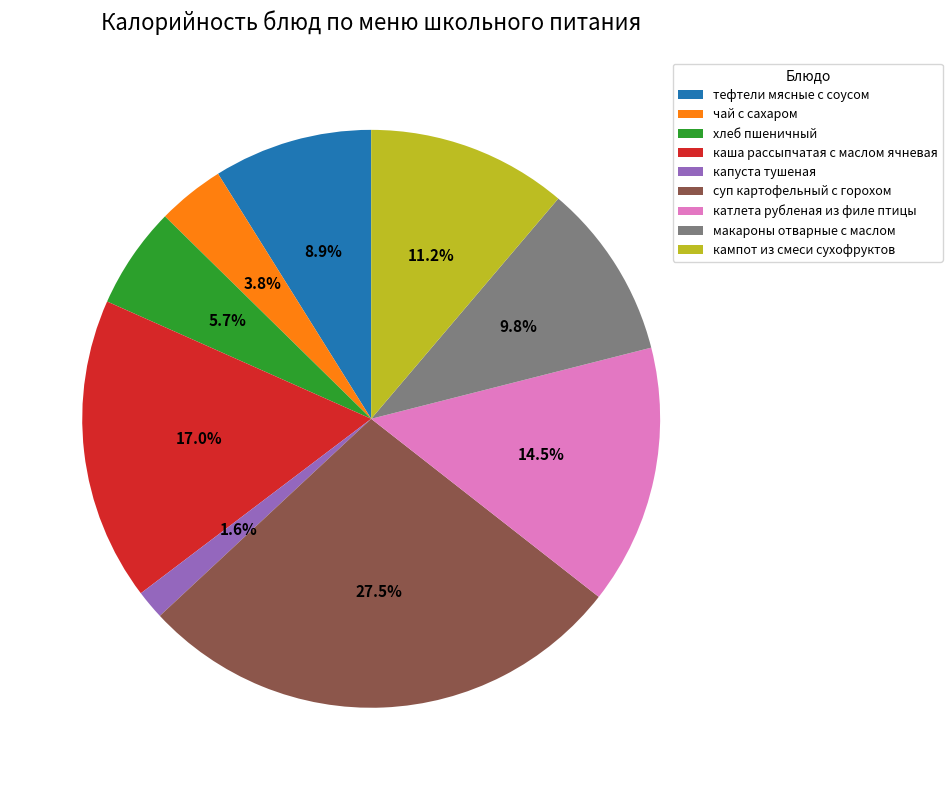

Does any single category account for the majority?

No